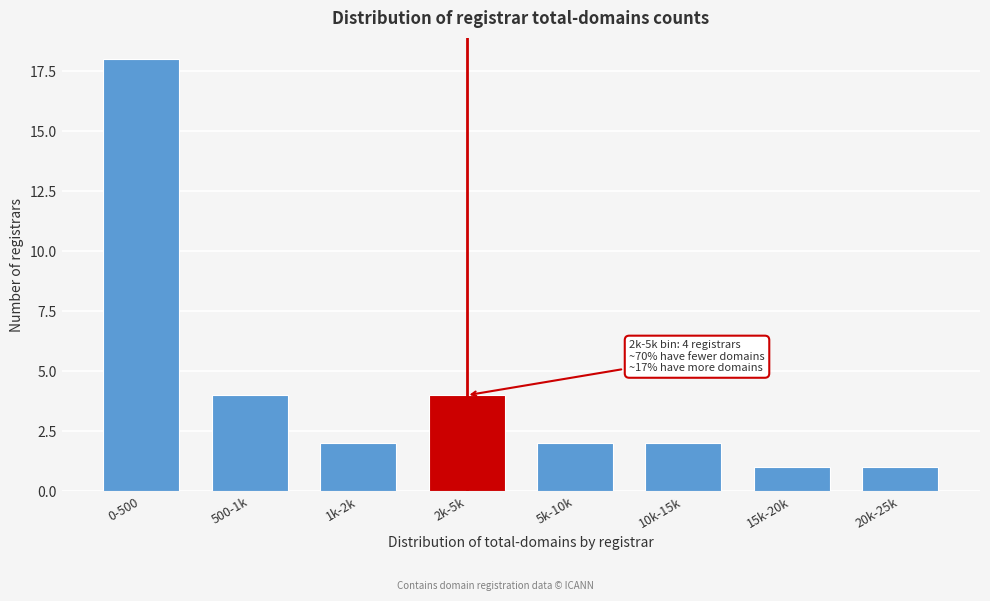

Reading right to left, extract all data points from this chart.

20k-25k=1	15k-20k=1	10k-15k=2	5k-10k=2	2k-5k=4	1k-2k=2	500-1k=4	0-500=18